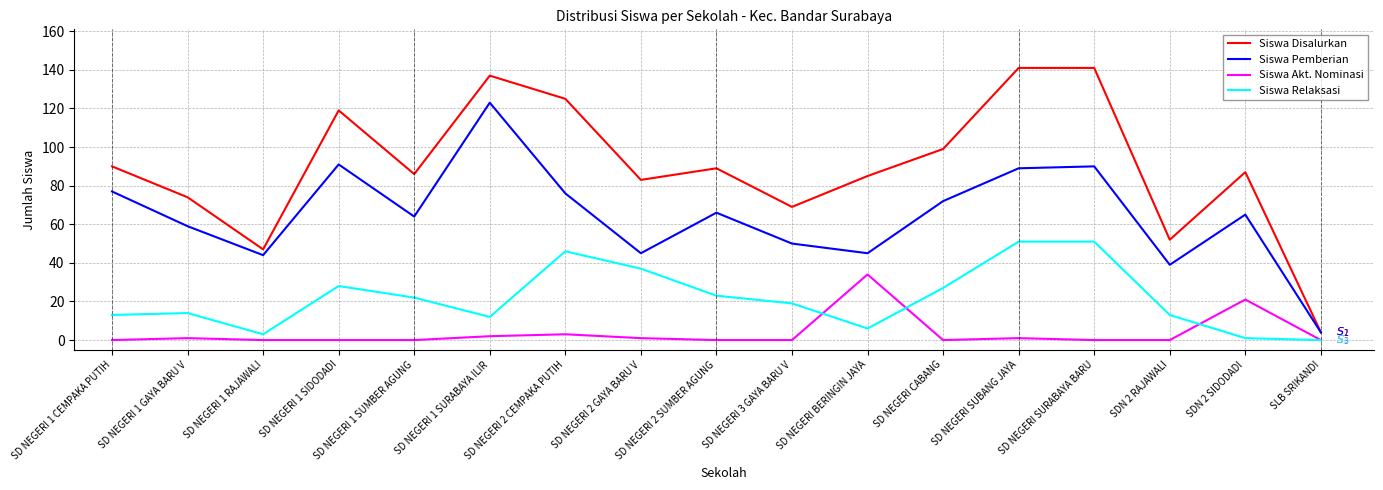

True or false: Siswa Pemberian has a value of 90 at SD NEGERI SURABAYA BARU.

True